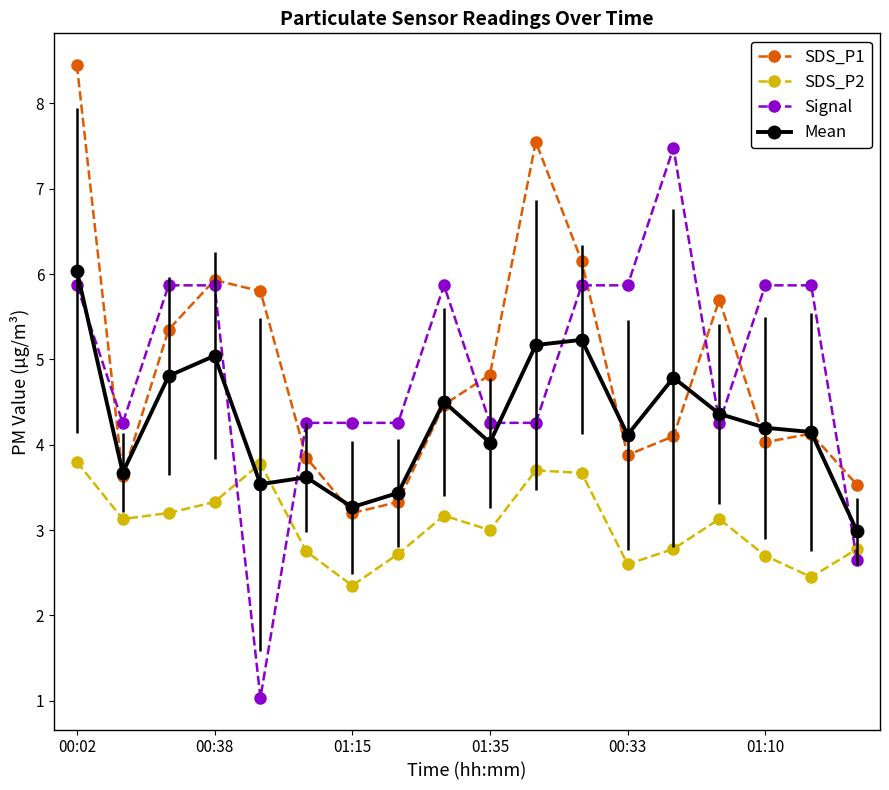

How many lines are shown in the chart?

4